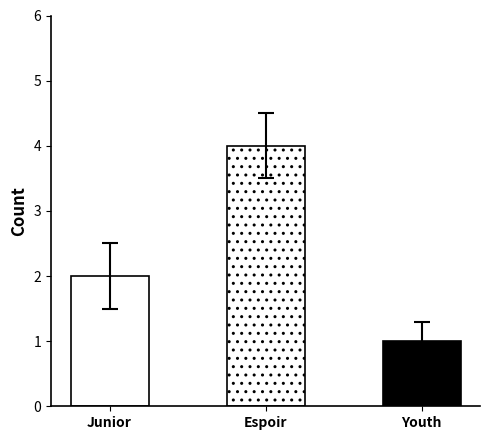

How many data points are less than 2?

1